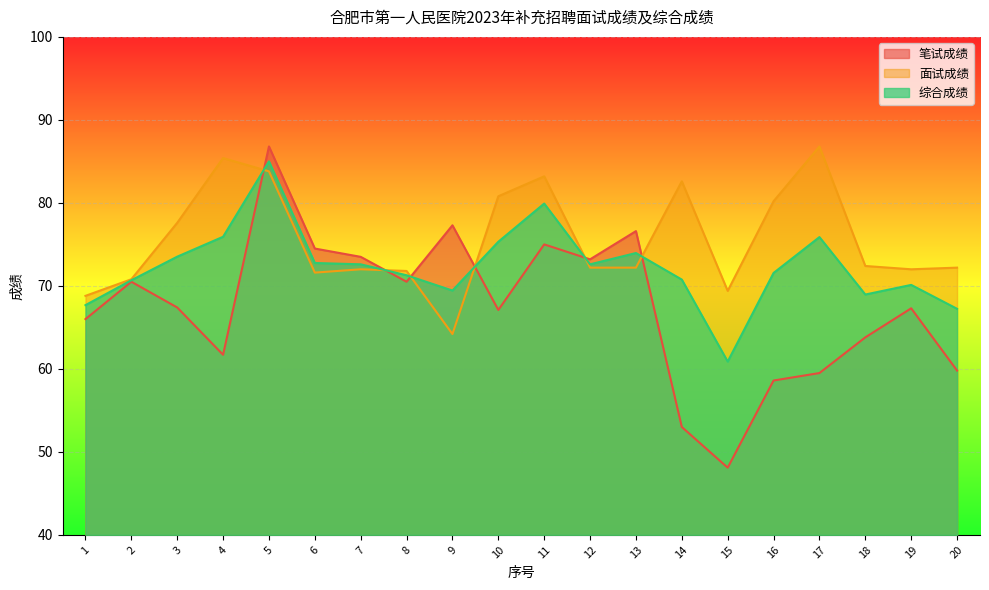

What is the difference between the second highest and minimum values in the 综合成绩 series?

19.0